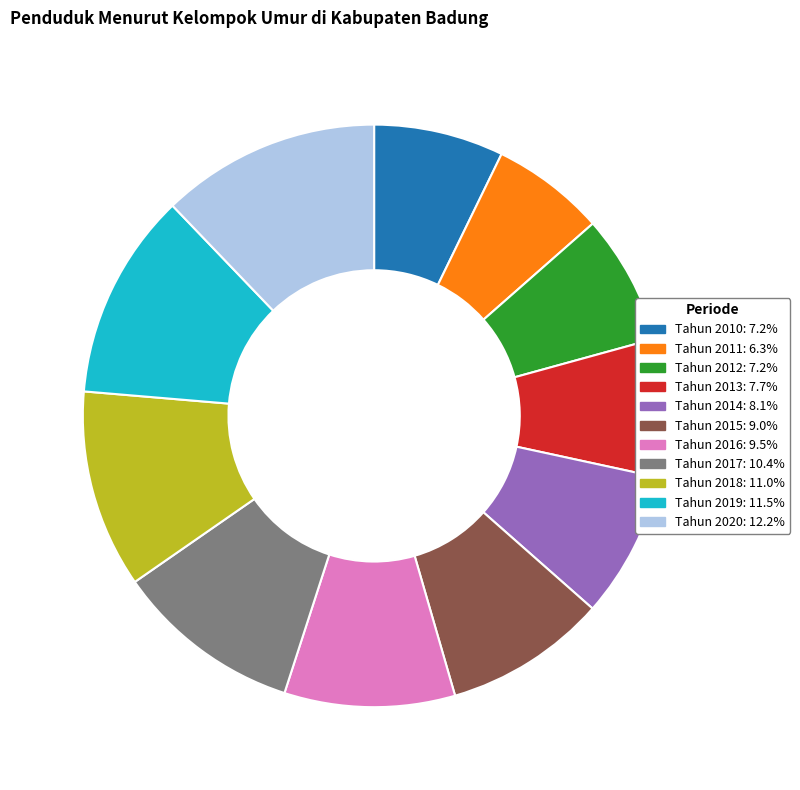

Approximately how many times larger is the value at Tahun 2018 compared to Tahun 2020?

0.9